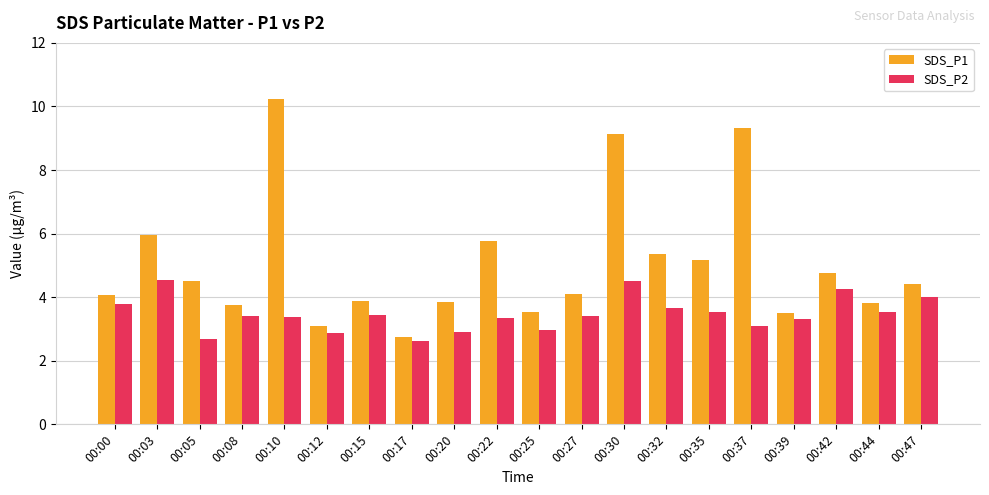

What is the difference between the highest and lowest values at 00:05?

1.8